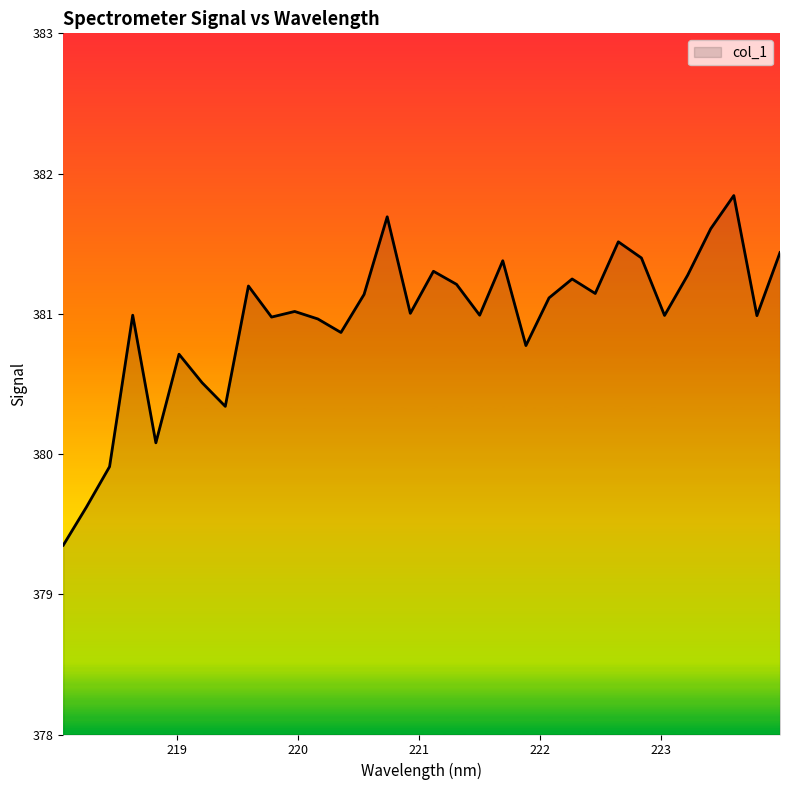

What is the difference between the maximum and minimum values?

2.5